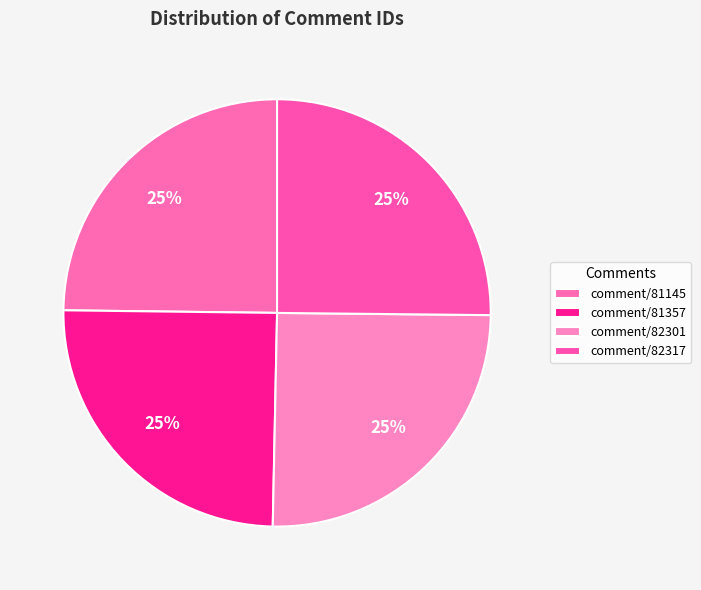

Between comment/81357 and comment/82301, which is larger?

comment/82301